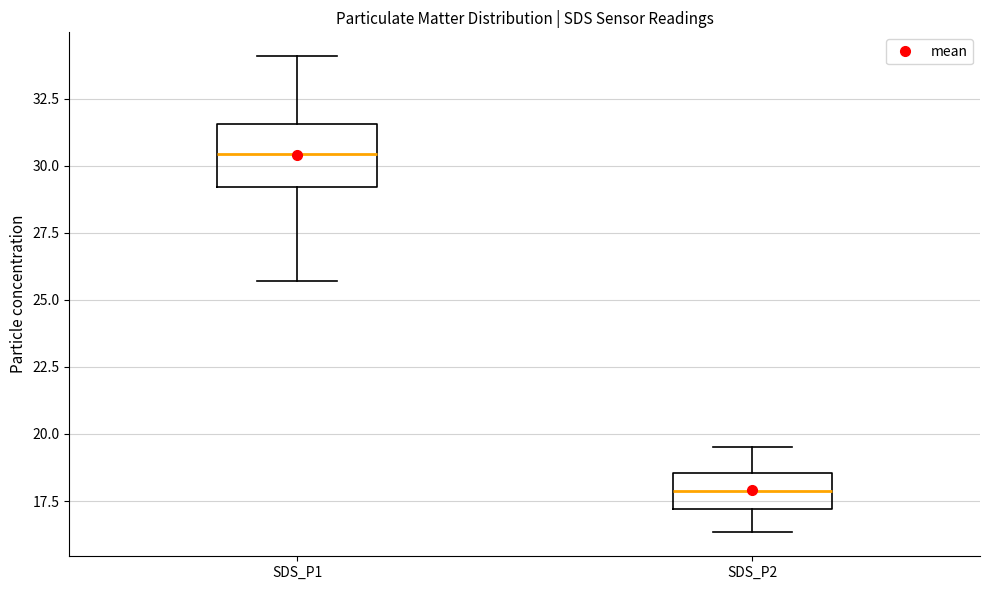

Which box's median line is the lowest?

SDS_P2